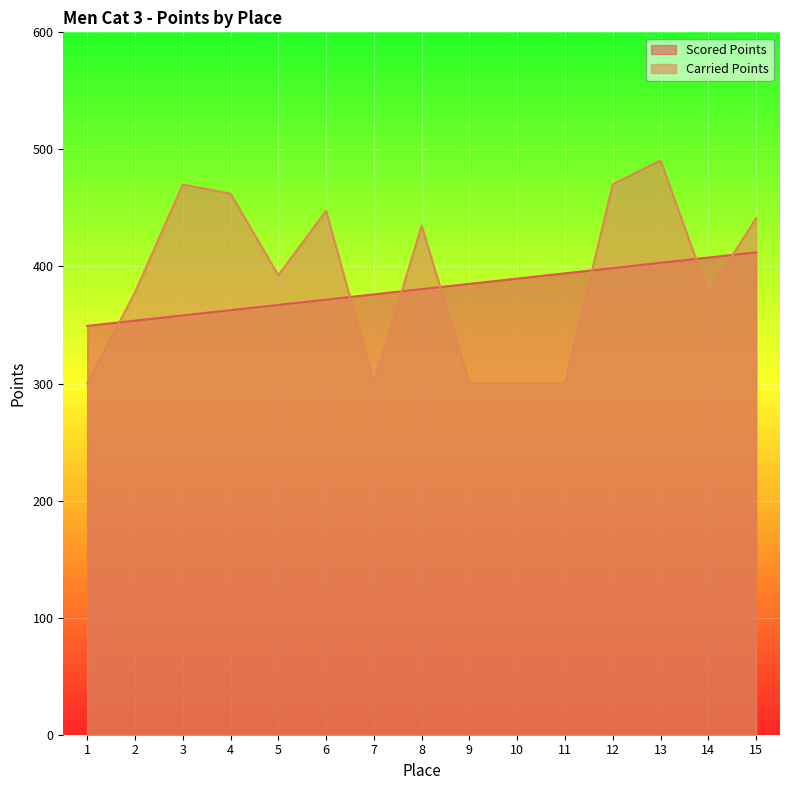

How many intersections are there between Carried Points and Scored Points?

7